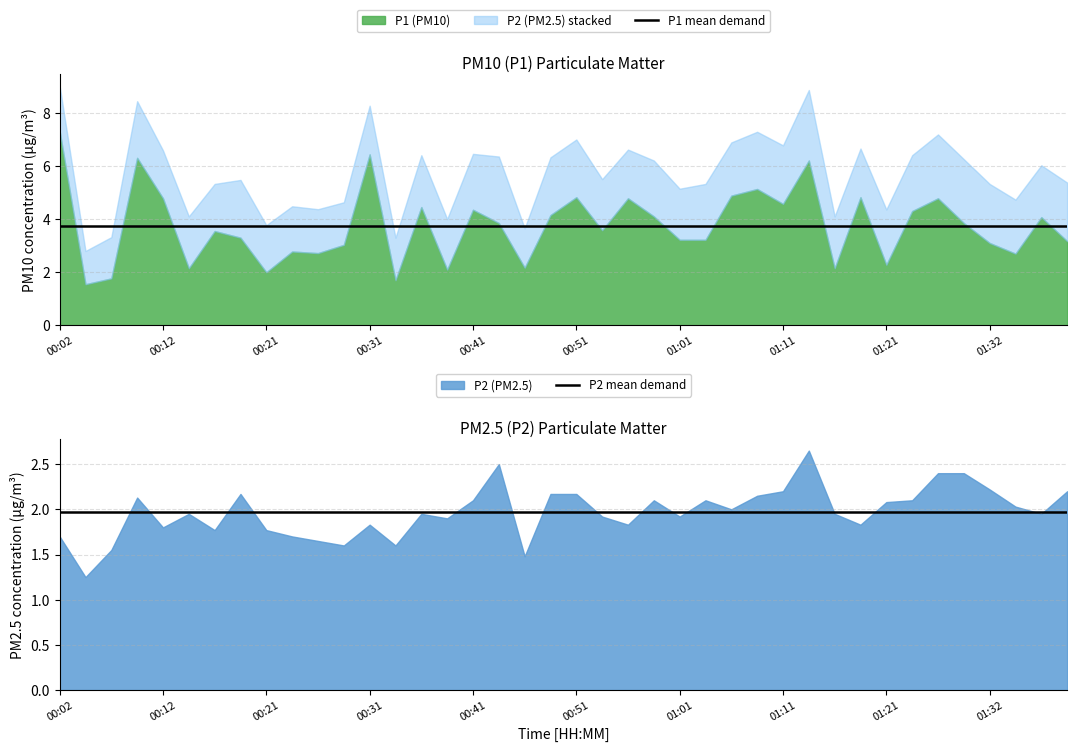

True or false: P1 mean demand and P2 mean demand cross at least once.

False